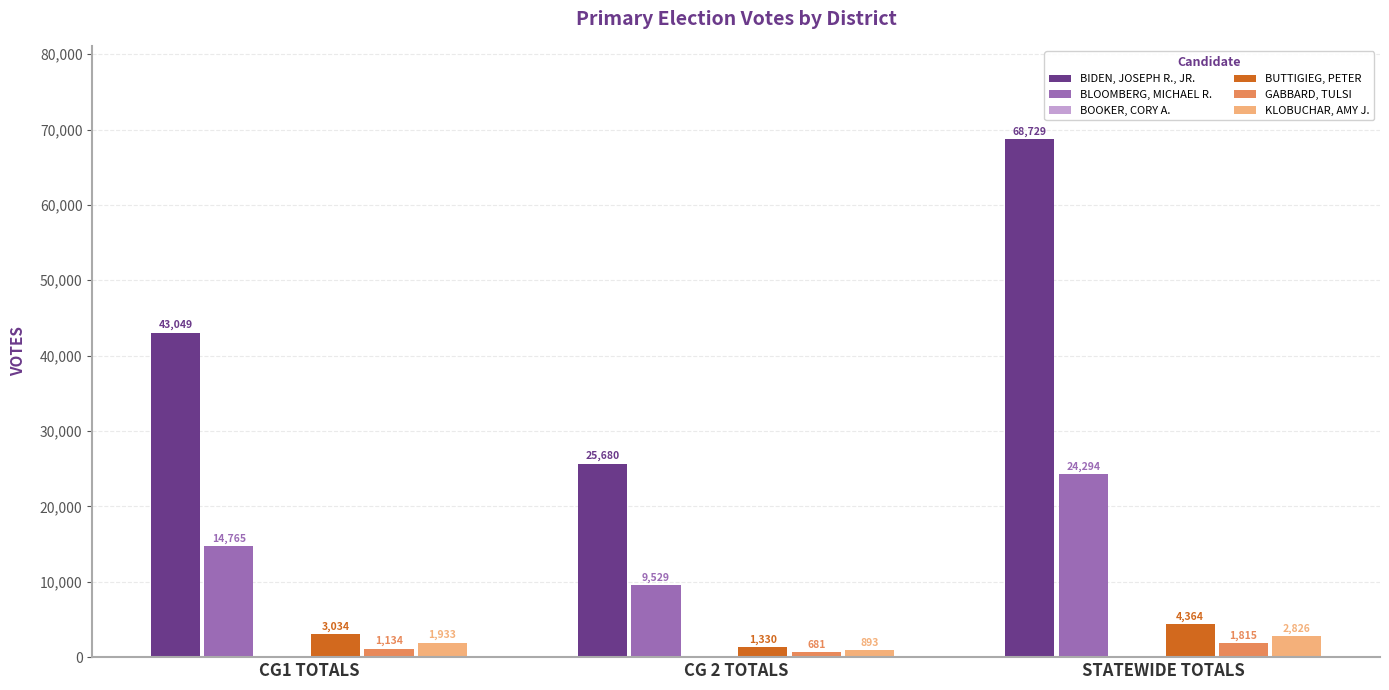

Is the value of BUTTIGIEG, PETER at CG 2 TOTALS greater than the value of KLOBUCHAR, AMY J. at CG 2 TOTALS?

Yes